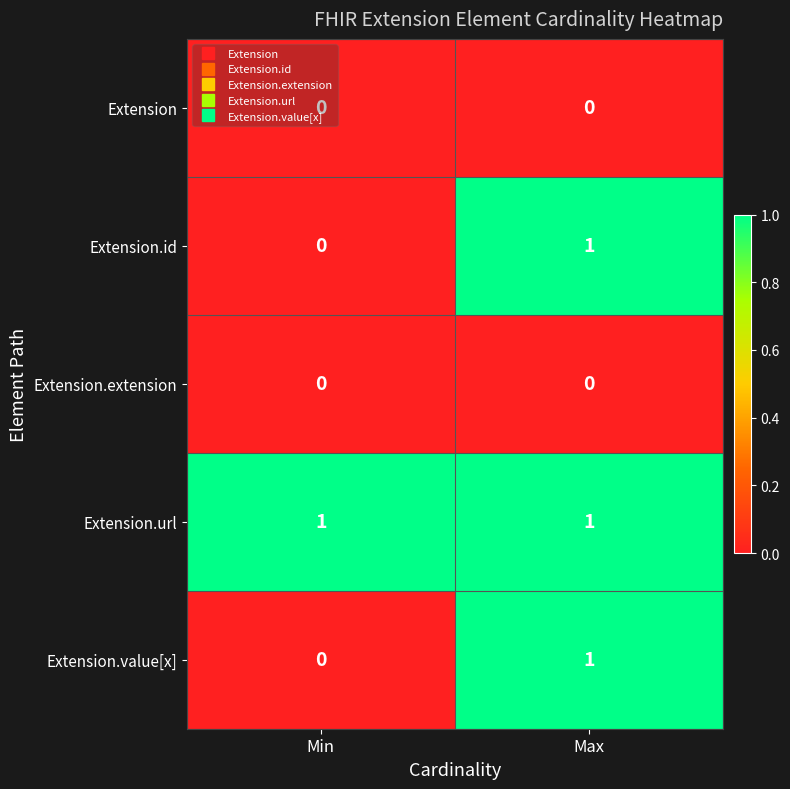

The value of Extension.extension at Max is 0. True or false?

True